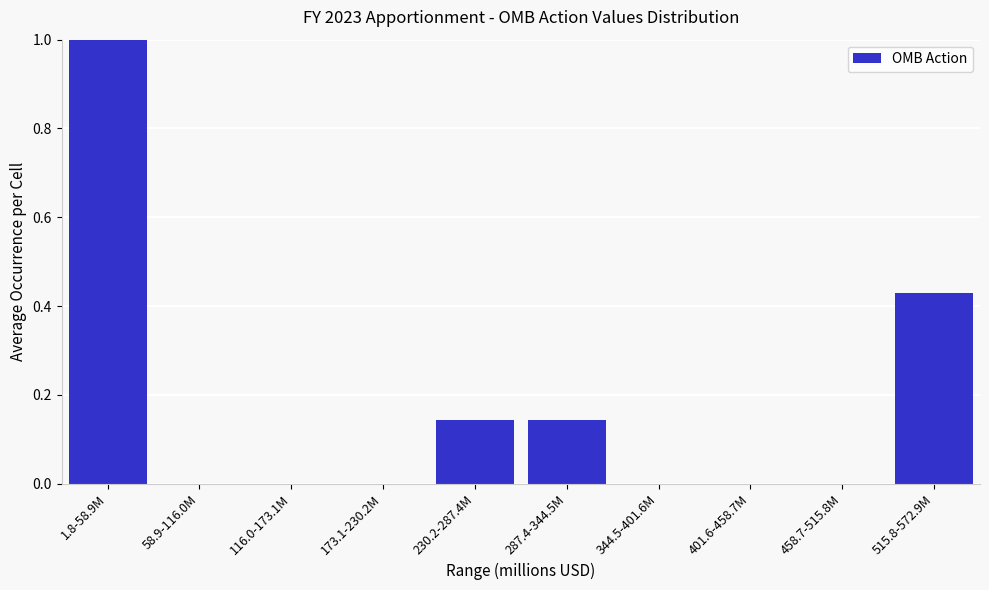

True or false: the data shows 0.7 at 515.8-572.9M.

False